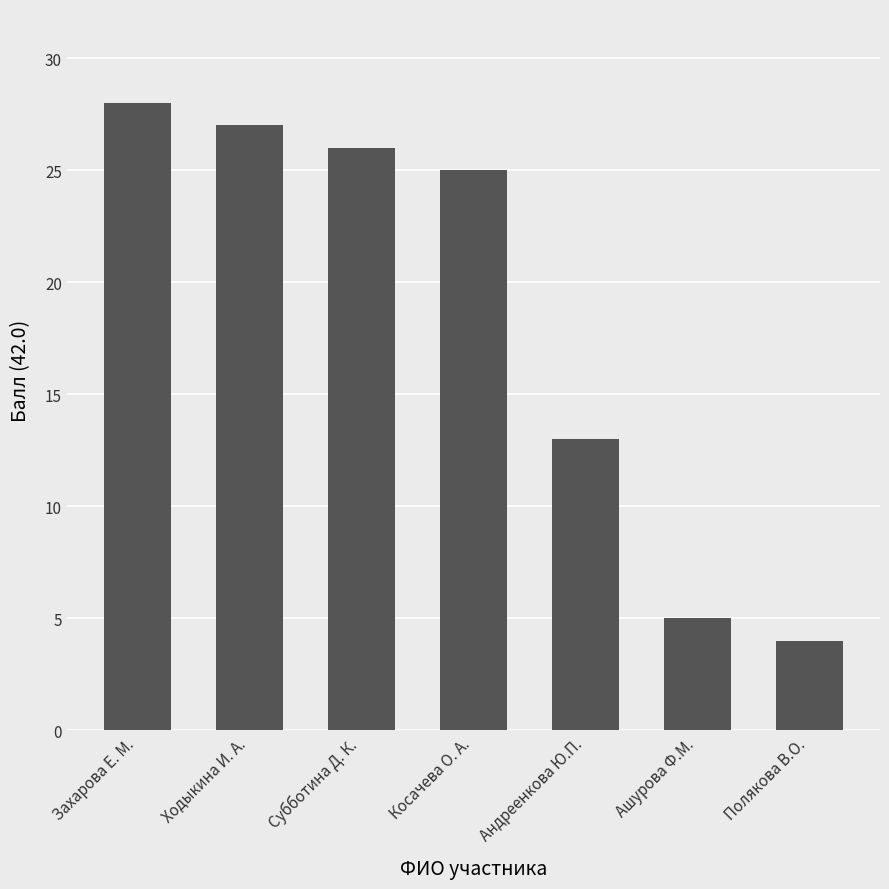

Reading left to right, what are all the values shown in this chart?

28	27	26	25	13	5	4